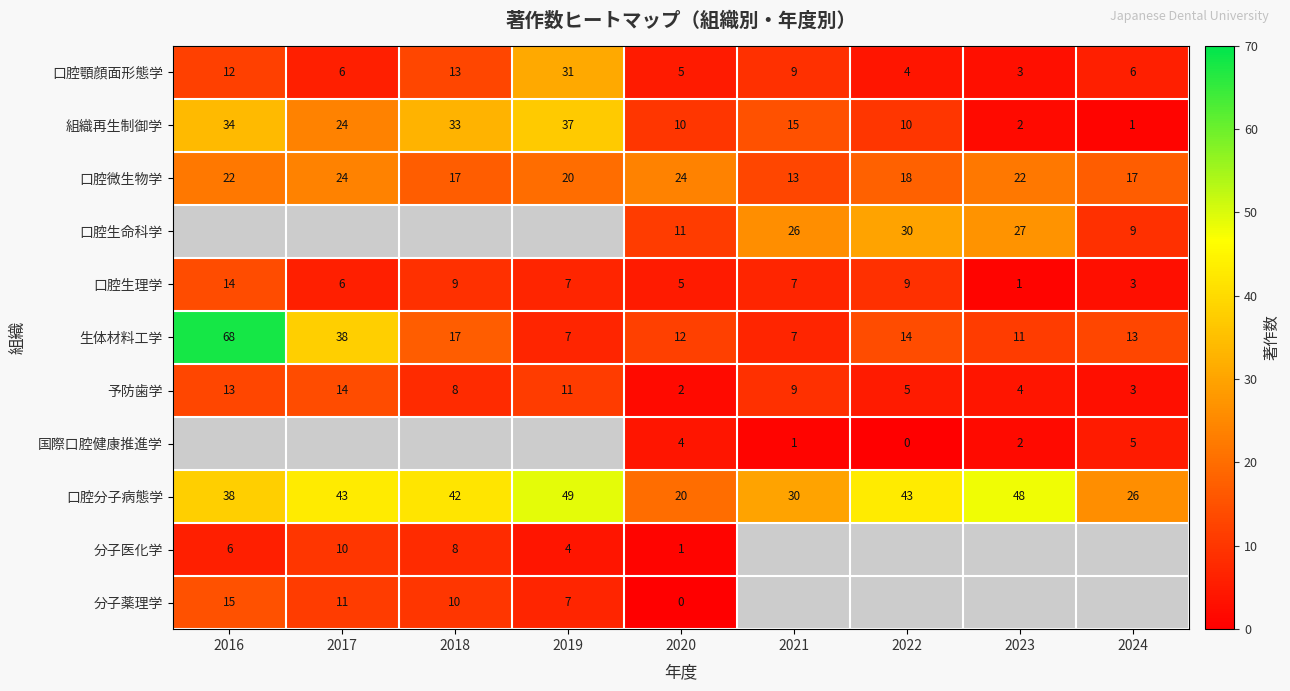

True or false: 口腔分子病態学 has a value of 59 at 2016.

False